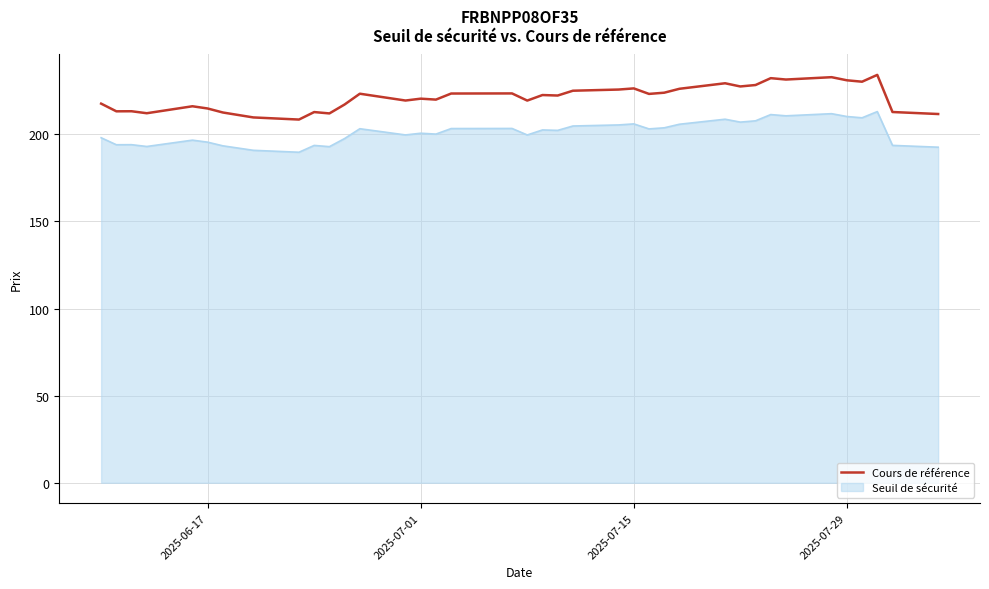

Rank the series by their average value, from lowest to highest.

Seuil de sécurité, Cours de référence